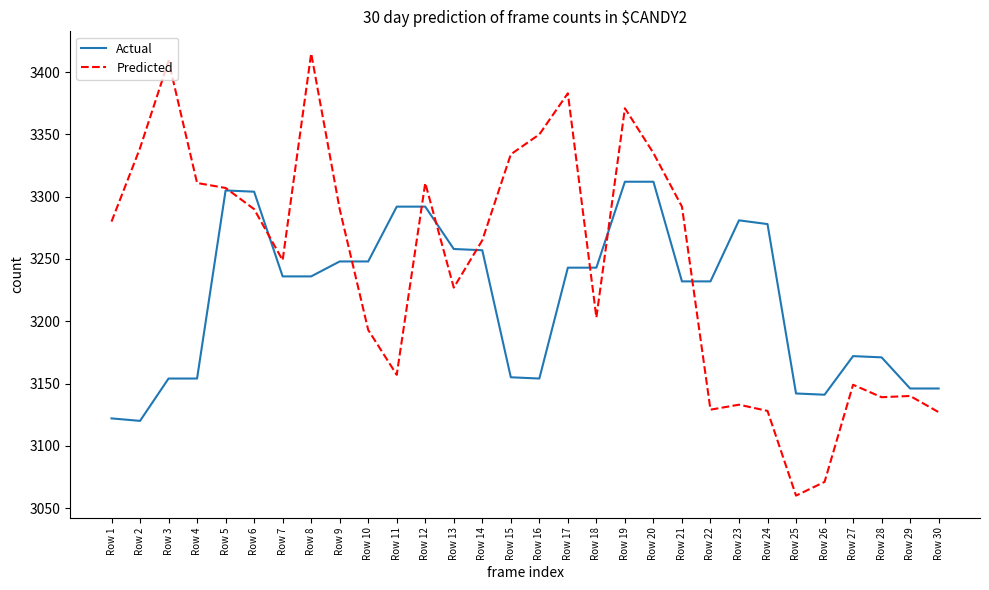

List the series in order of their overall mean, lowest first.

Actual, Predicted